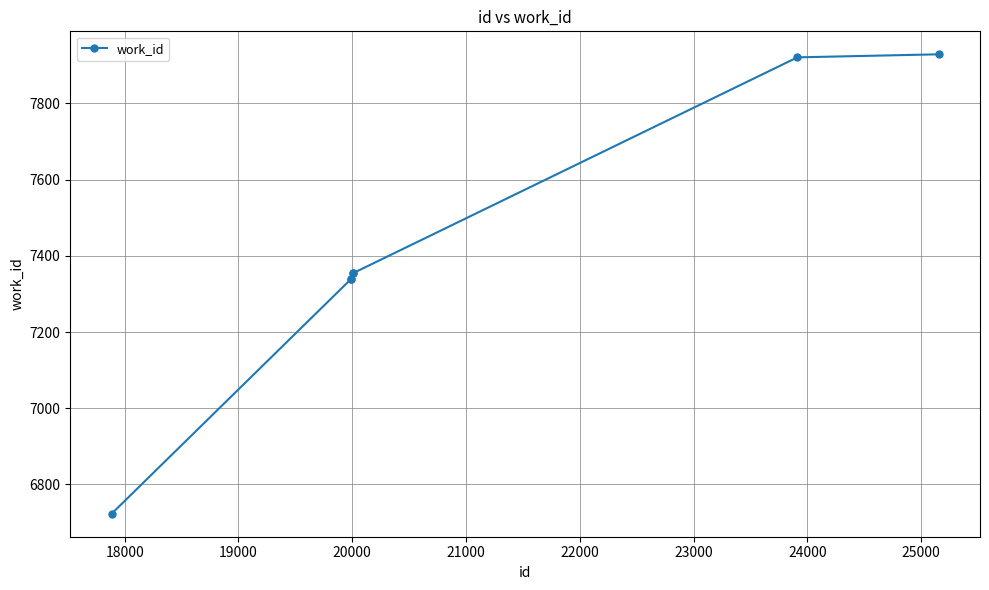

What is the value of the 3rd point from the left?

7340